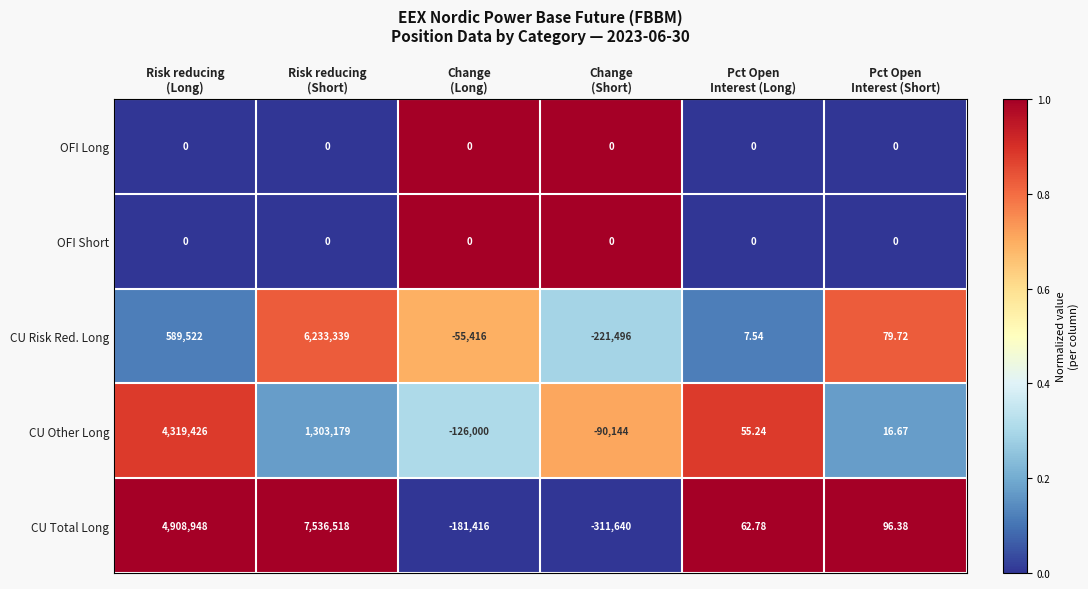

Which series changed the most between Risk reducing
(Long) and Change
(Long)?

CU Total Long